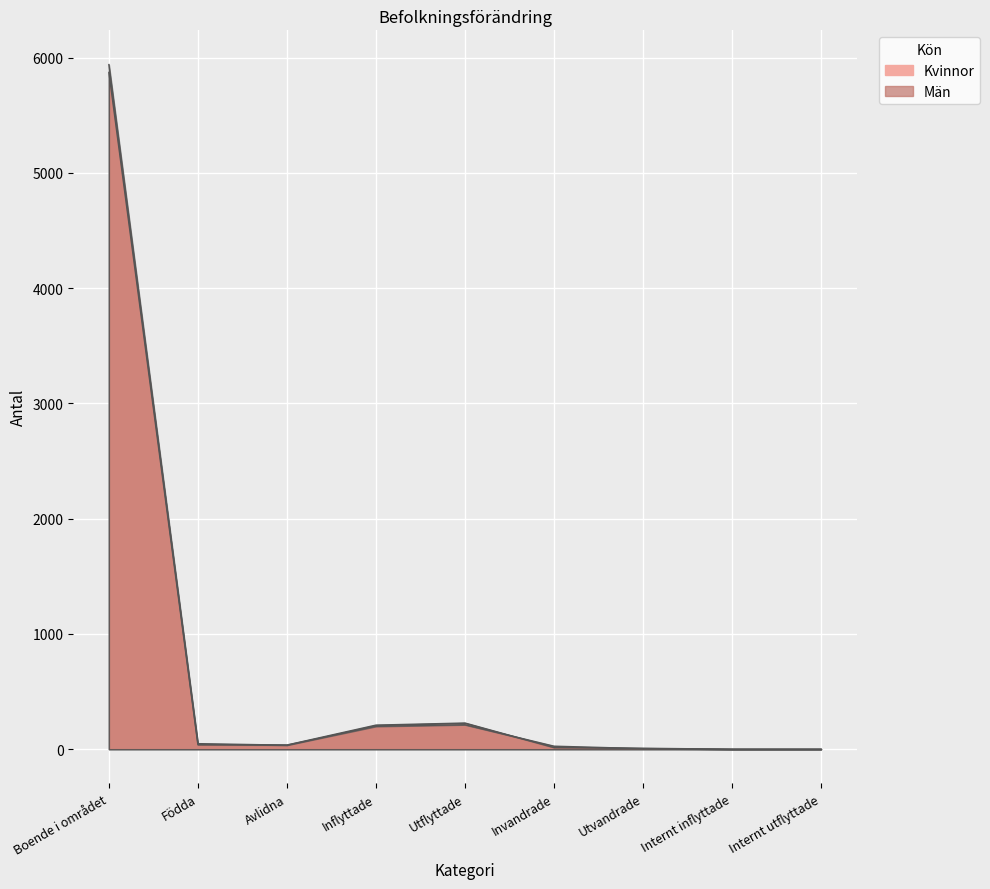

What position from the right is Utvandrade?

3